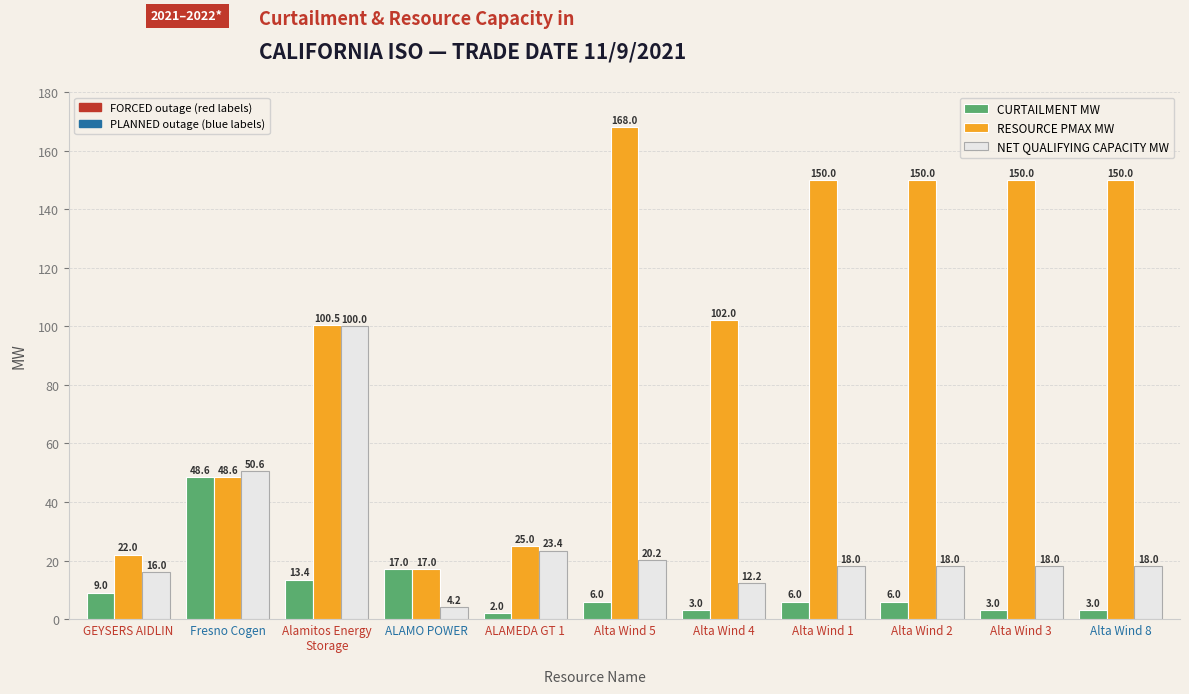

What is the maximum value shown in the chart?

168.0